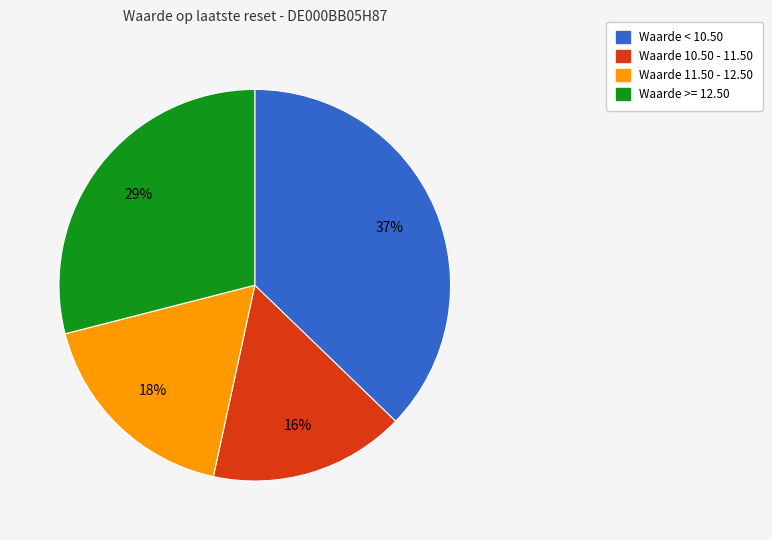

To the nearest percent, what is the average slice percentage?

25%